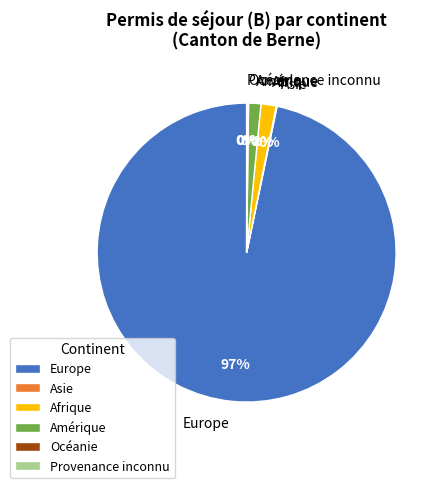

What percentage is the Amérique slice, to the nearest percent?

1%